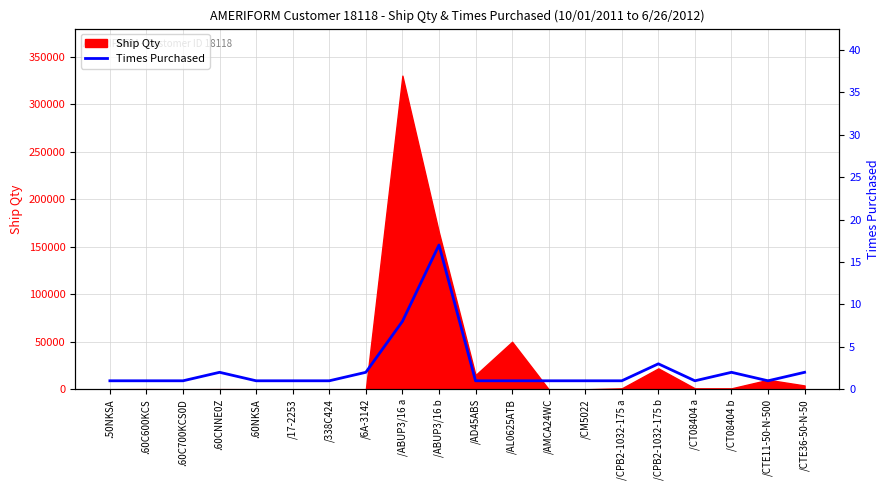

True or false: Ship Qty has a value of 175 at .60CNNE0Z.

True